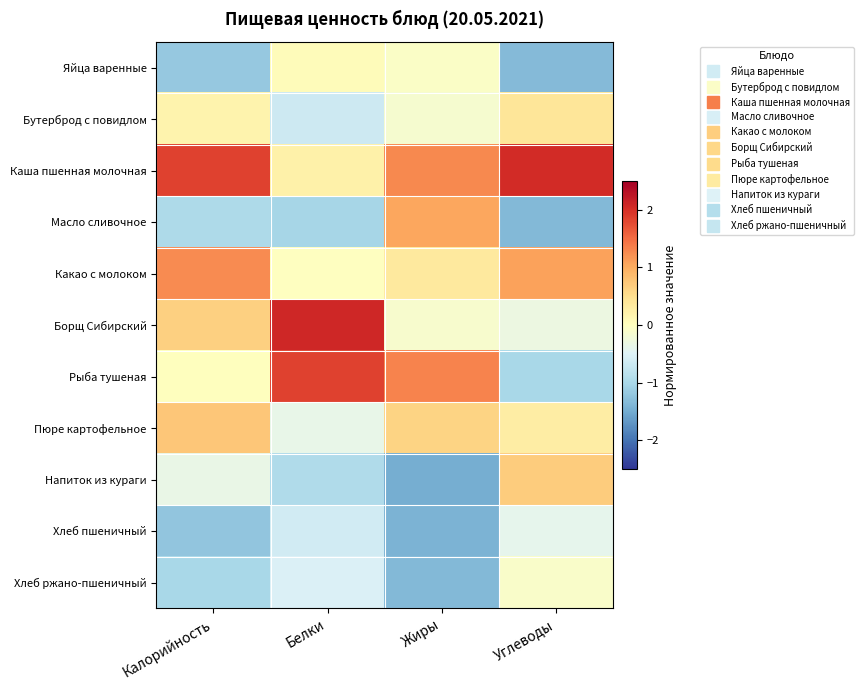

What is the smallest value displayed?

-1.5